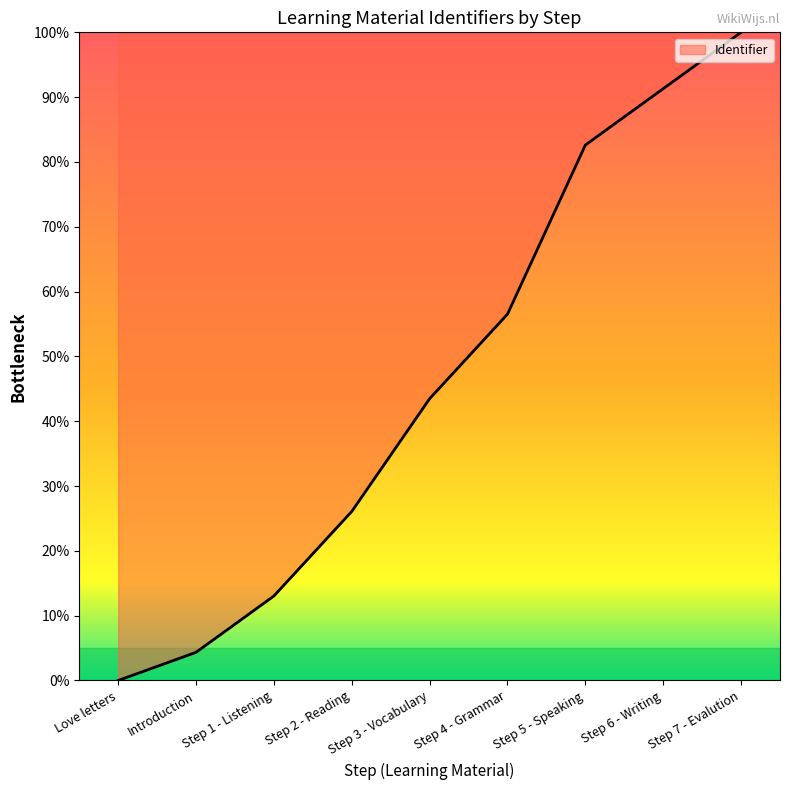

What is the difference between the values at Step 4 - Grammar and Step 3 - Vocabulary?

13.0